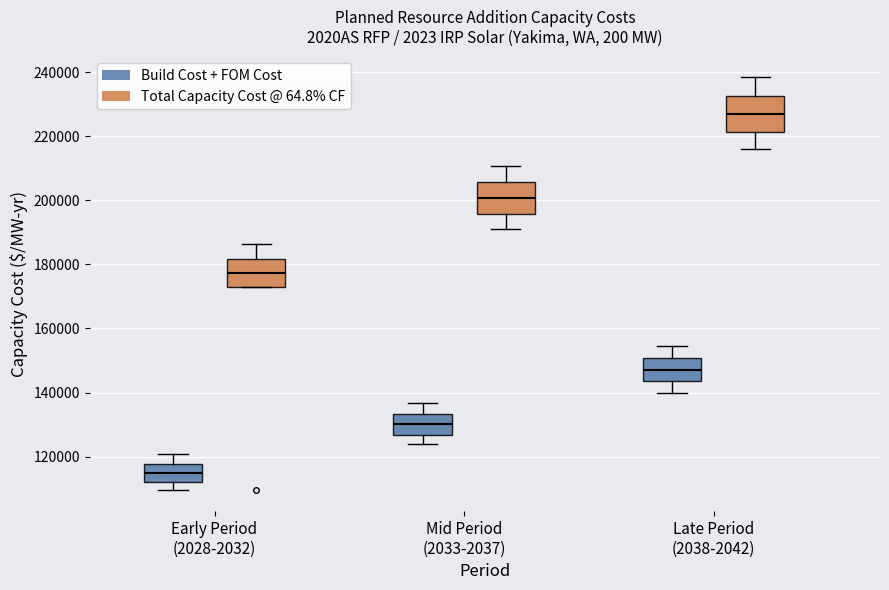

Reading left to right, read every box against the y-axis: the position of its median line, the range the box covers, and the ends of its whiskers. The values are not printed on the chart, so give them approximately, as read against the axis.

Early Period (2028-2032) (Build Cost + FOM Cost): median 114000, box 112000 to 118000, whiskers 110000 to 120000
Early Period (2028-2032) (Total Capacity Cost @ 64.8% CF): median 178000, box 174000 to 182000, whiskers 174000 to 186000
Mid Period (2033-2037) (Build Cost + FOM Cost): median 130000, box 126000 to 134000, whiskers 124000 to 136000
Mid Period (2033-2037) (Total Capacity Cost @ 64.8% CF): median 200000, box 196000 to 206000, whiskers 192000 to 210000
Late Period (2038-2042) (Build Cost + FOM Cost): median 148000, box 144000 to 150000, whiskers 140000 to 154000
Late Period (2038-2042) (Total Capacity Cost @ 64.8% CF): median 226000, box 222000 to 232000, whiskers 216000 to 238000